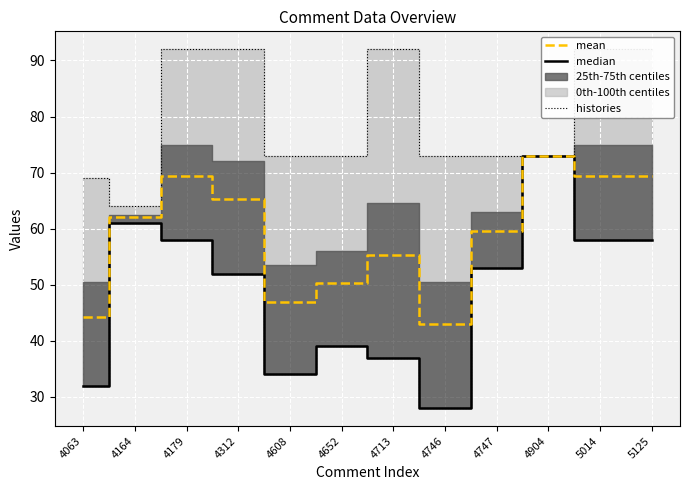

Reading right to left, extract all data points from this chart.

histories: 92.0	92.0	73.0	73.0	73.0	92.0	73.0	73.0	92.0	92.0	64.0	69.0
median: 58.0	58.0	73.0	53.0	28.0	37.0	39.0	34.0	52.0	58.0	61.0	32.0
mean: 69.3	69.3	73.0	59.7	43.0	55.3	50.3	47.0	65.3	69.3	62.0	44.3